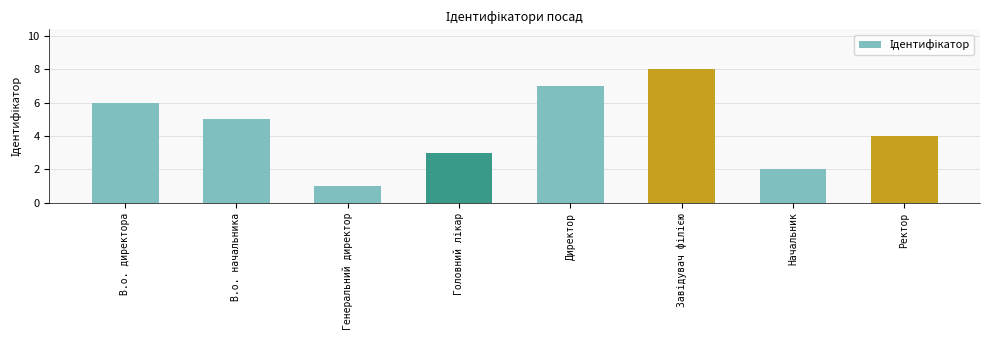

What is the smallest value displayed?

1